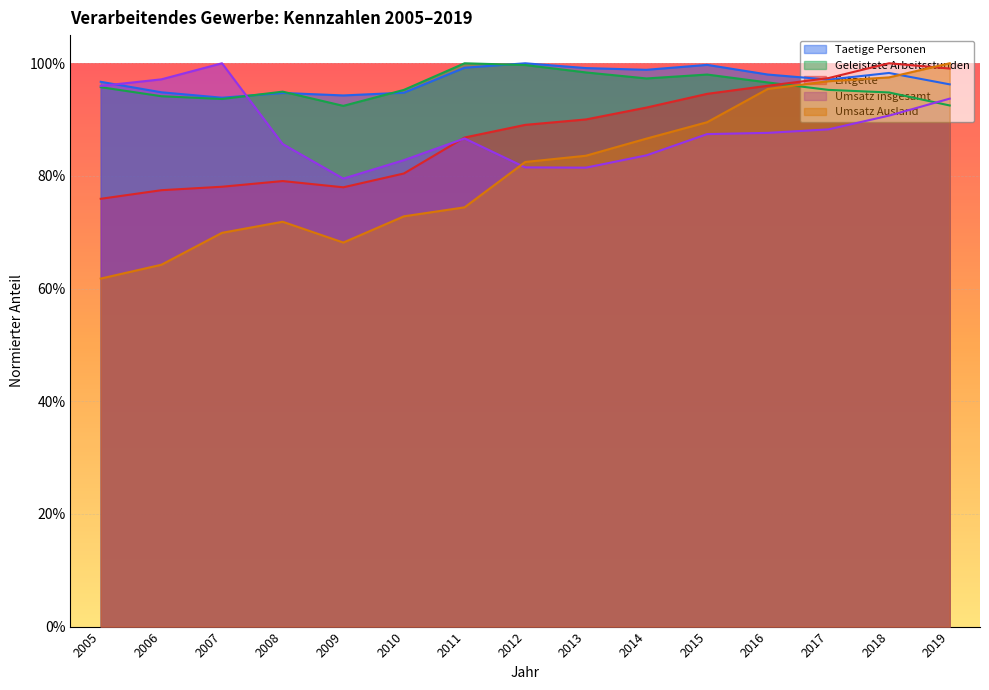

What is the greatest value displayed?

1.0